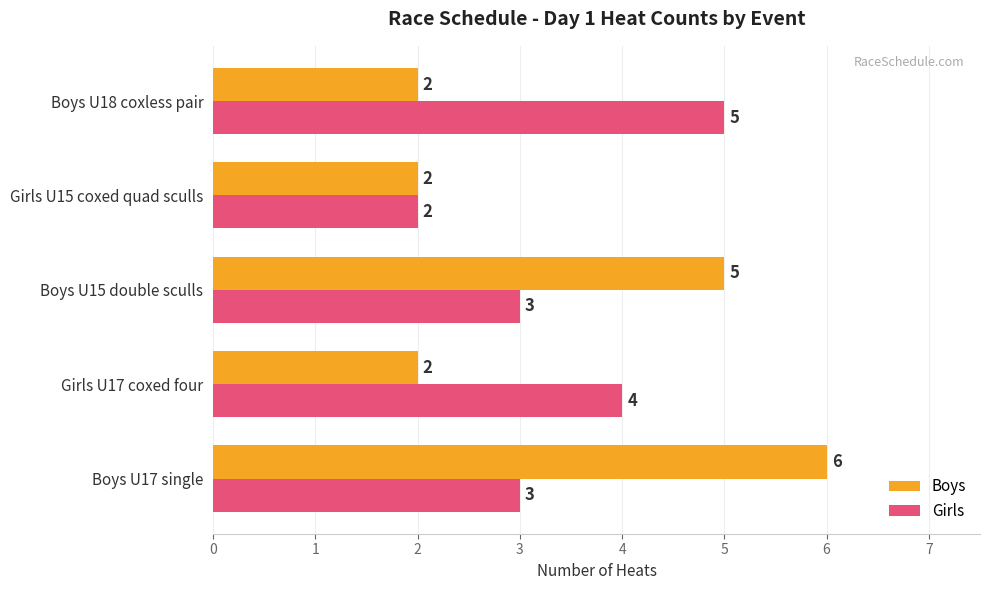

What is the total value across all series at Girls U15 coxed quad sculls?

4